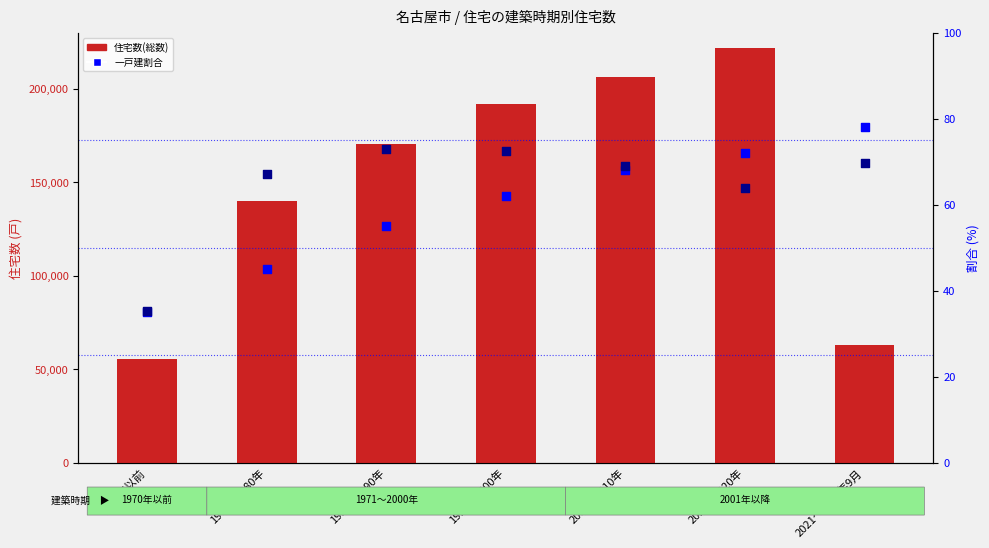

Which series has the widest spread of Y values?

総数(住宅数)